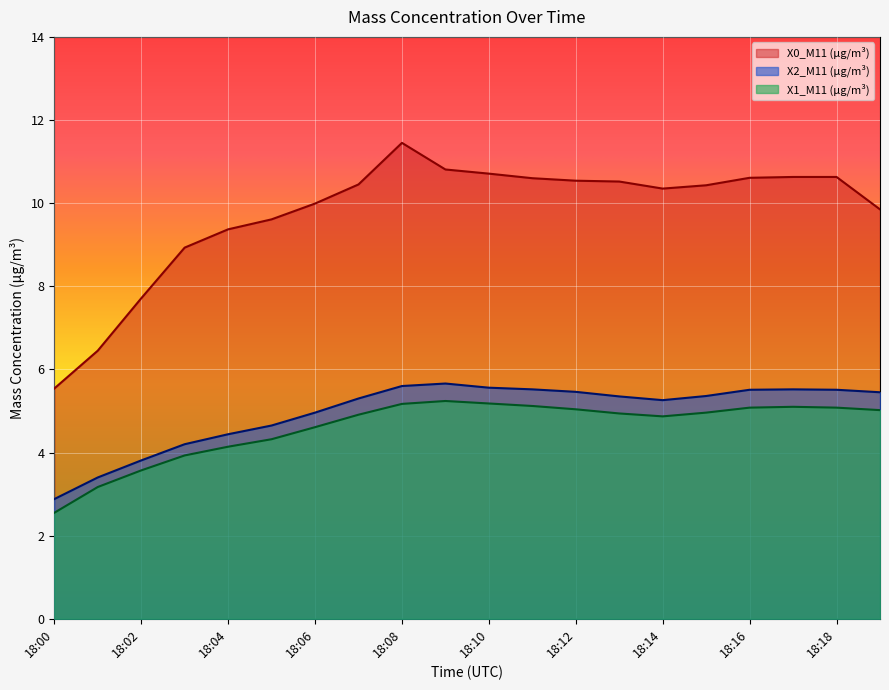

Reading left to right, list all the values displayed in this chart.

X0_M11 (μg/m³): 5.5	6.5	7.7	8.9	9.4	9.6	10.0	10.4	11.4	10.8	10.7	10.6	10.5	10.5	10.3	10.4	10.6	10.6	10.6	9.8
X2_M11 (μg/m³): 2.9	3.4	3.8	4.2	4.4	4.7	5.0	5.3	5.6	5.7	5.6	5.5	5.5	5.3	5.3	5.4	5.5	5.5	5.5	5.5
X1_M11 (μg/m³): 2.5	3.2	3.6	3.9	4.1	4.3	4.6	4.9	5.2	5.2	5.2	5.1	5.0	4.9	4.9	5.0	5.1	5.1	5.1	5.0